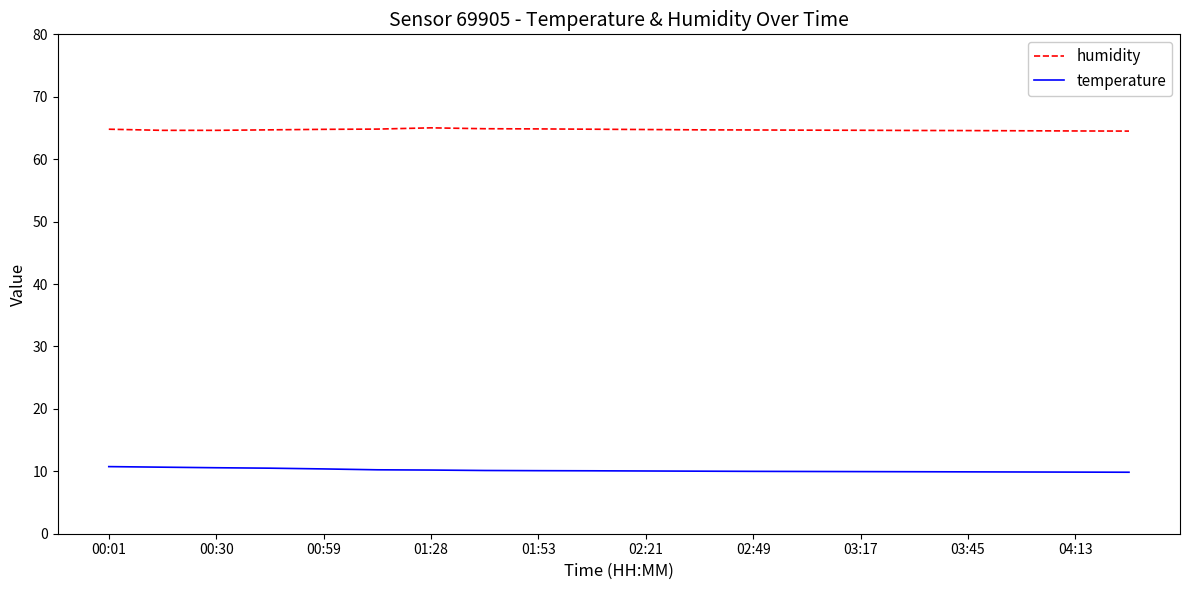

True or false: temperature and humidity intersect in this chart.

False